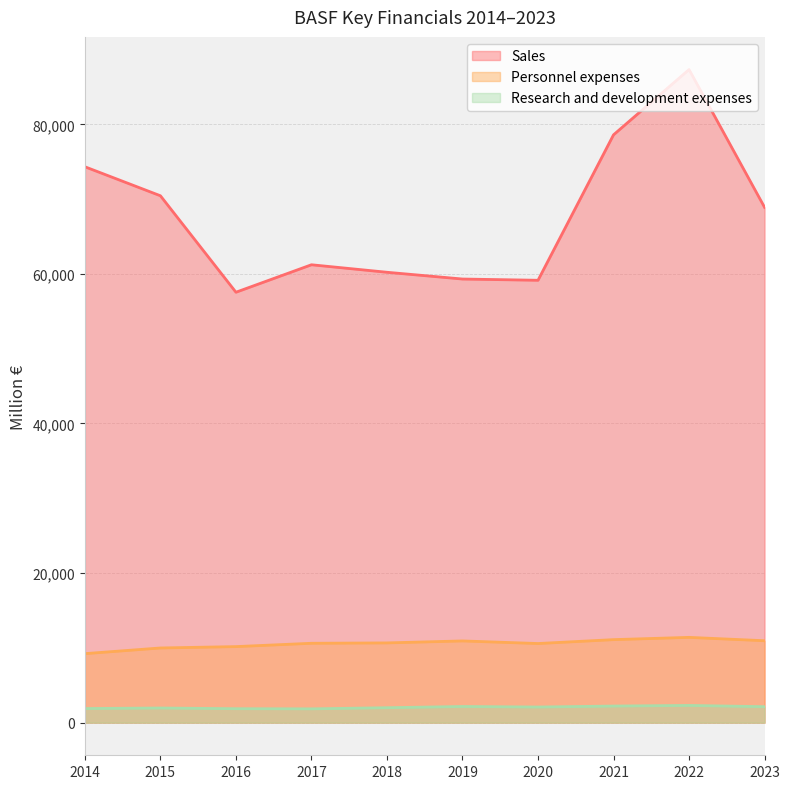

What is the difference between the second highest and second lowest values in the Sales series?

19449